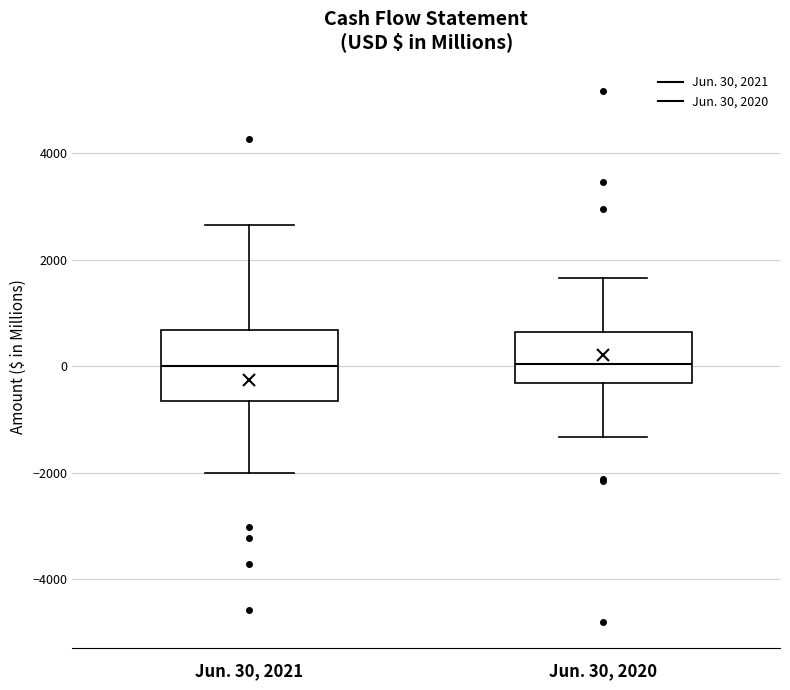

Where is the lower edge of the box for Jun. 30, 2021 on the y-axis? The values are not printed on the chart, so give them approximately, as read against the axis.

-600